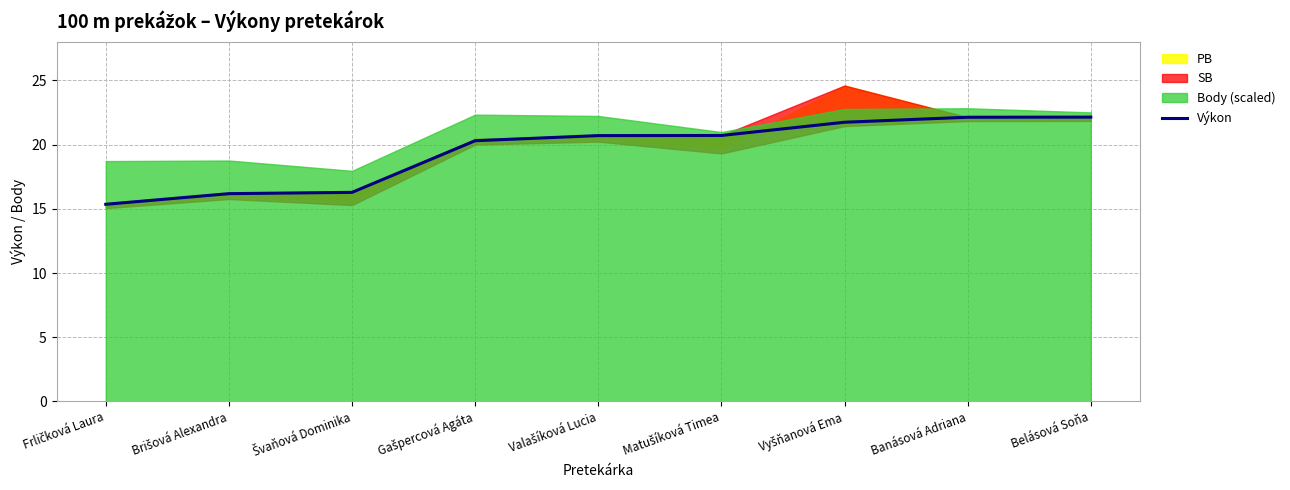

Reading left to right, transcribe all the data shown in this chart.

Frličková Laura=15.3	Brišová Alexandra=16.2	Švaňová Dominika=16.3	Gašpercová Agáta=20.3	Valašíková Lucia=20.7	Matušíková Timea=20.7	Vyšňanová Ema=21.7	Banásová Adriana=22.1	Belásová Soňa=22.1